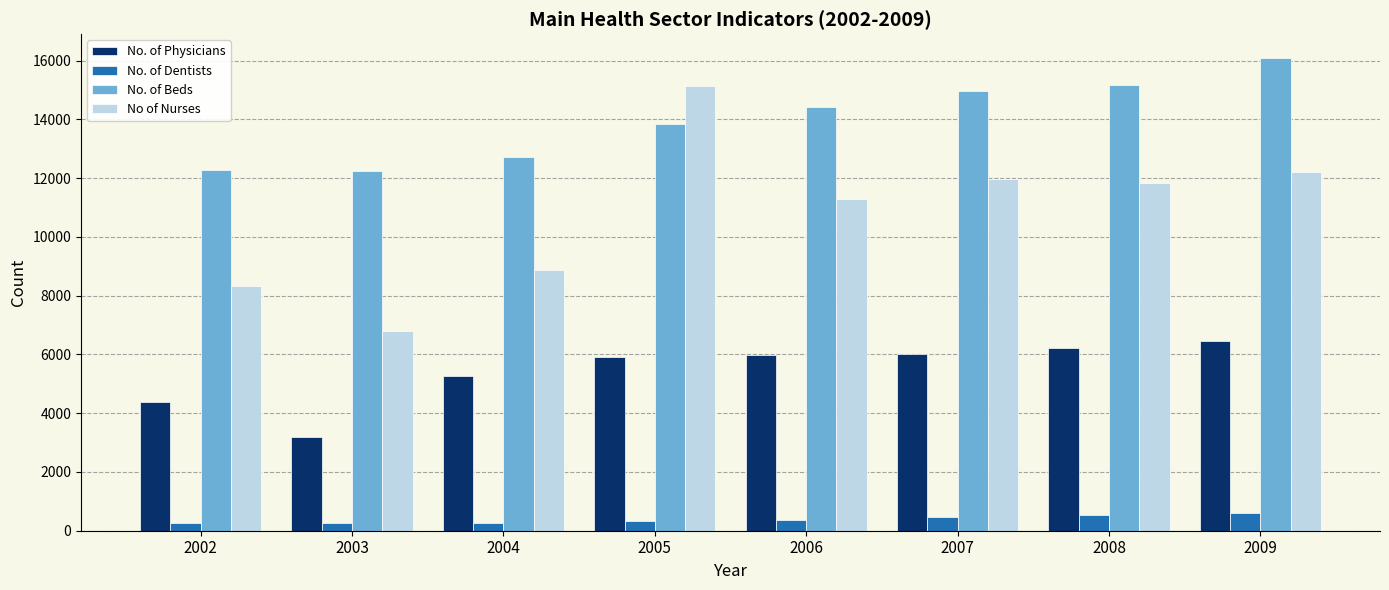

Is it true that No of Nurses equals 23410 at 2005?

False